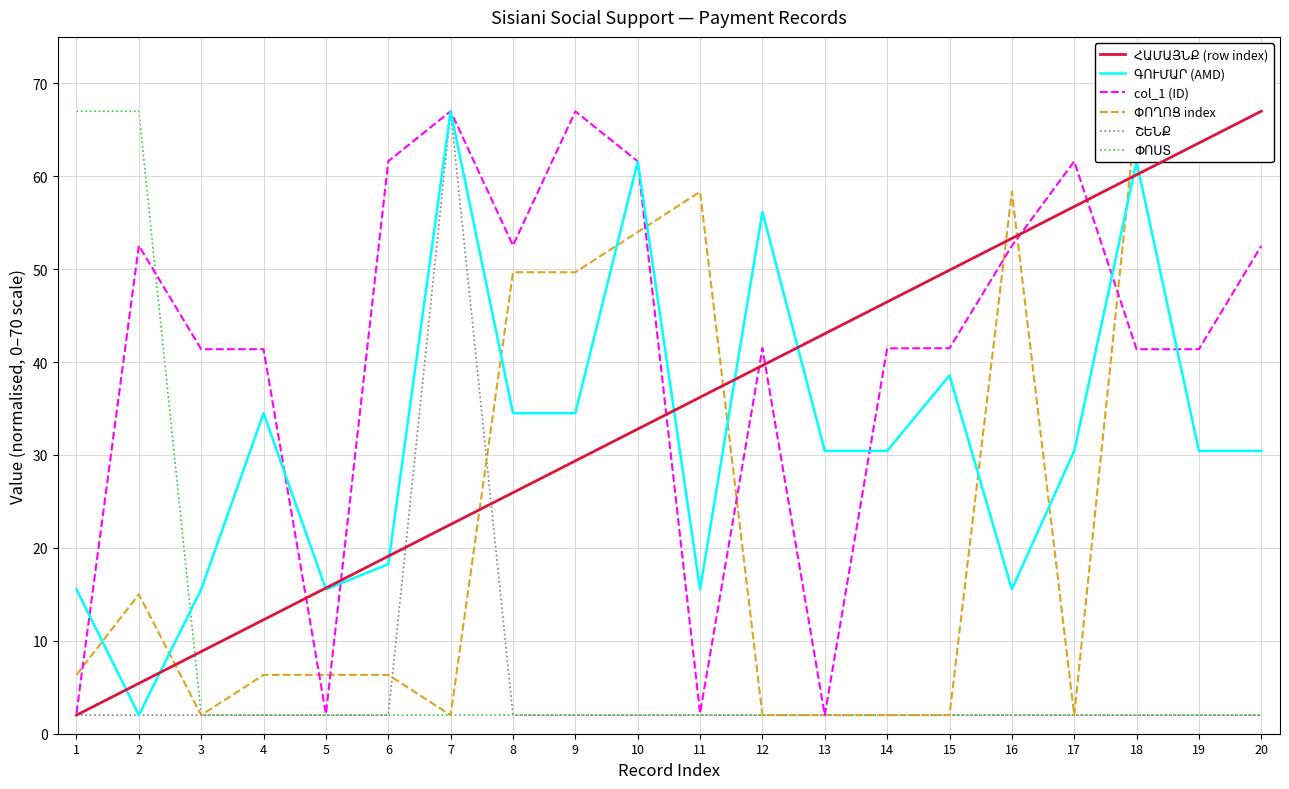

At which label does ՓՈՂՈՑ index first exceed 6?

1